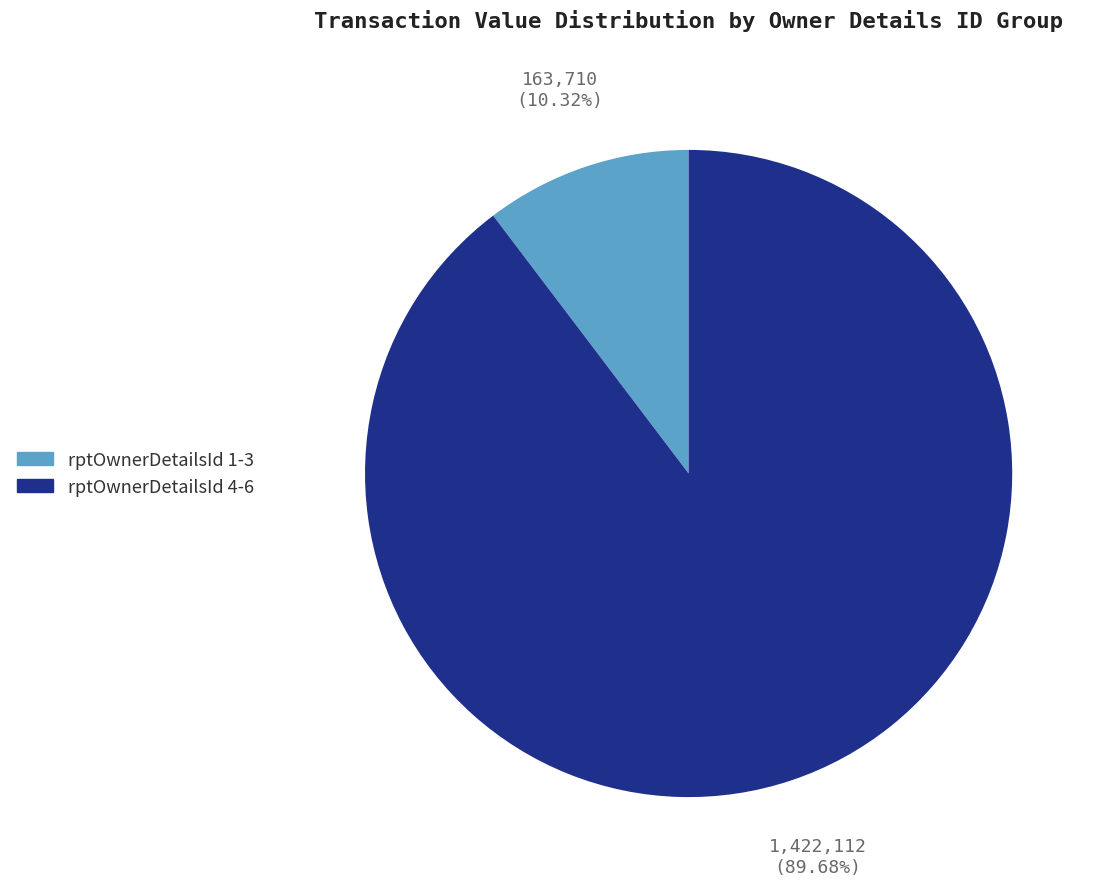

Does any single category account for the majority?

Yes